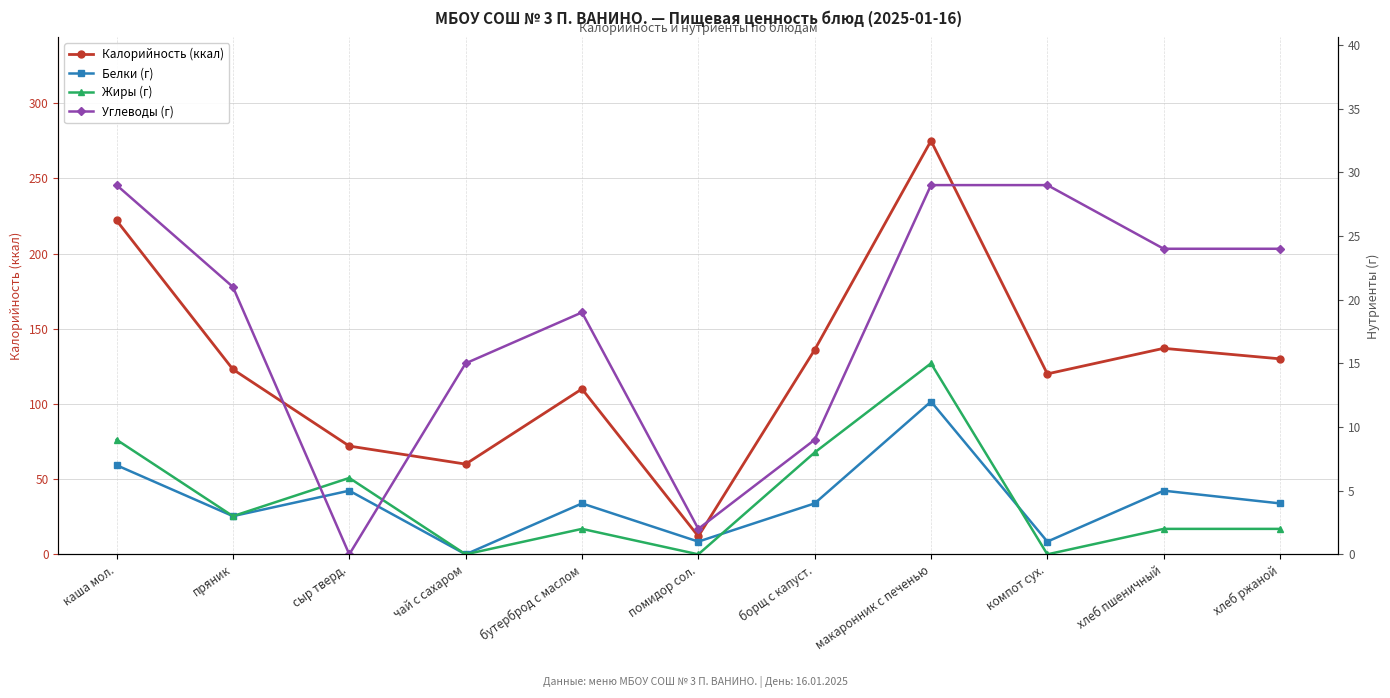

True or false: Белки (г) has a value of 1 at бутерброд с маслом.

False